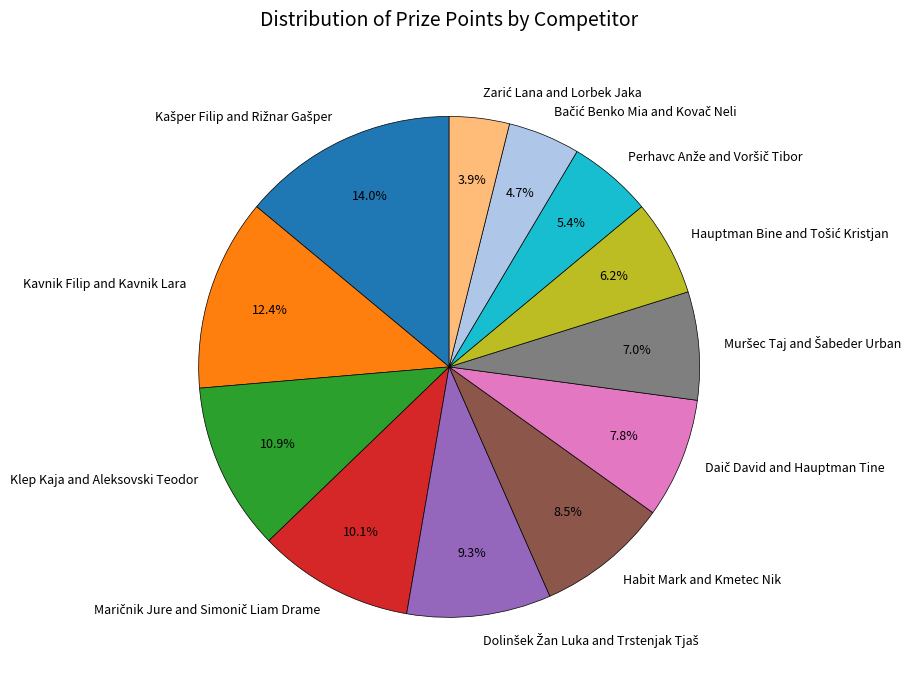

To the nearest percent, what is the average slice percentage?

8%